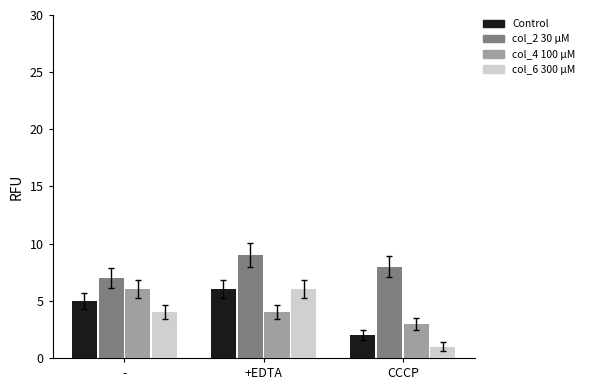

What is the difference between the highest and lowest values at -?

3